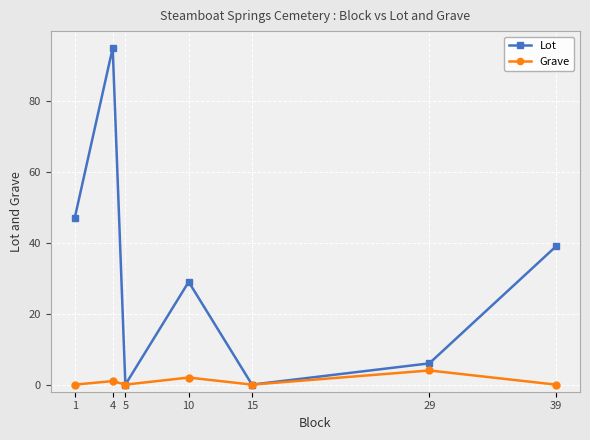

What is the highest value of the Grave series?

4